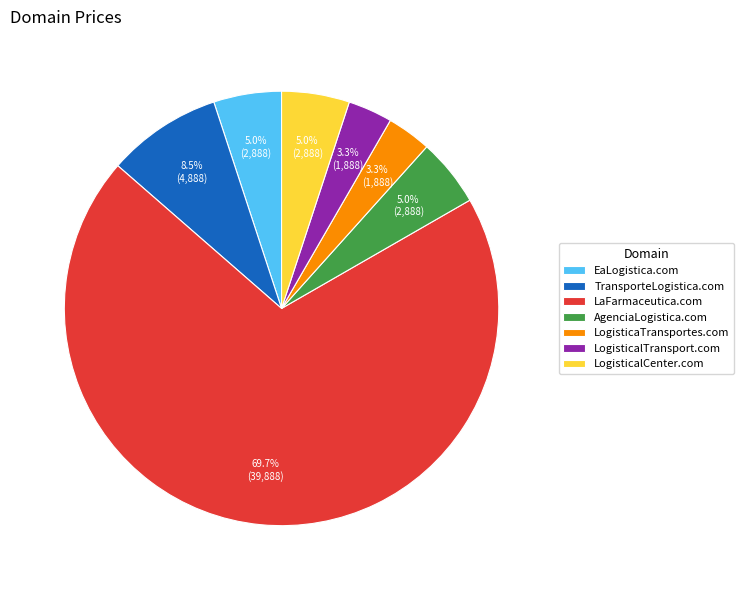

Which category accounts for the majority?

LaFarmaceutica.com